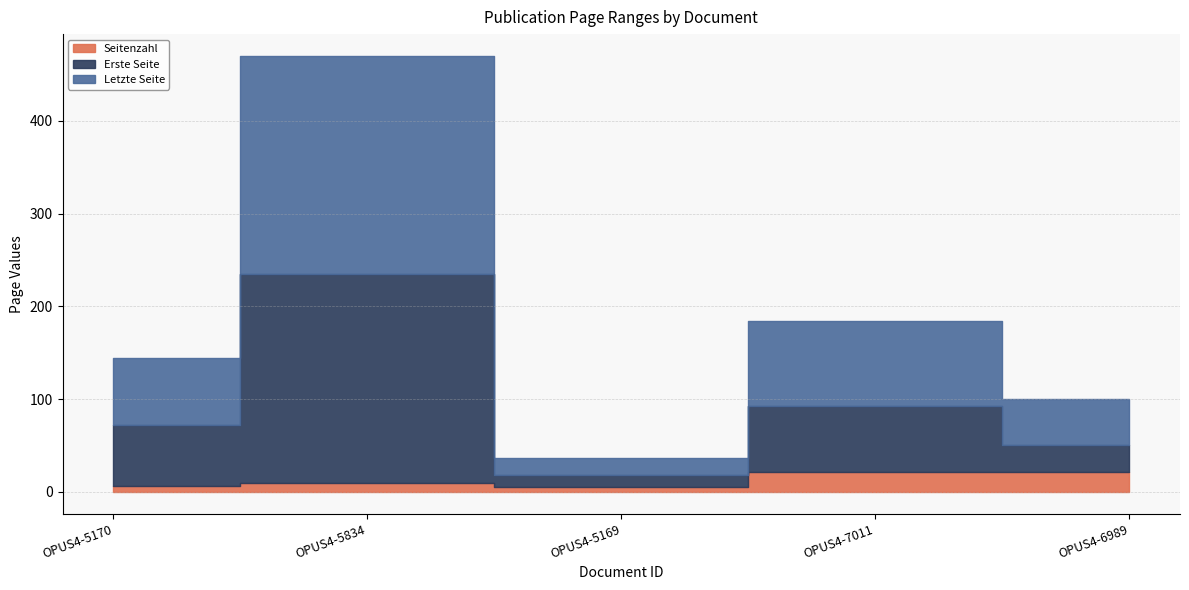

How many values in the Erste Seite series are below 66?

2